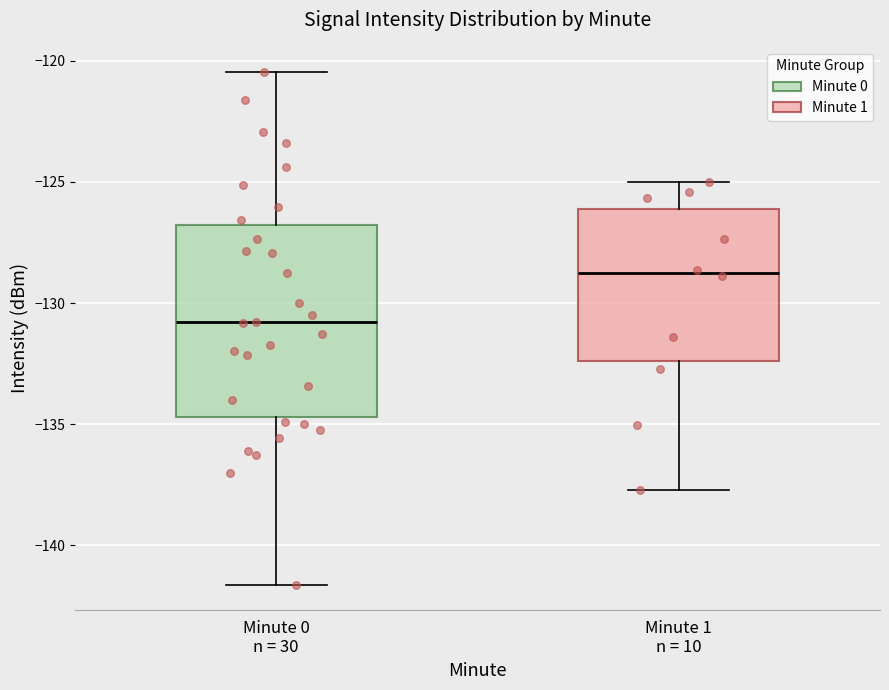

Which box's median line is the lowest?

Minute 0 n = 30